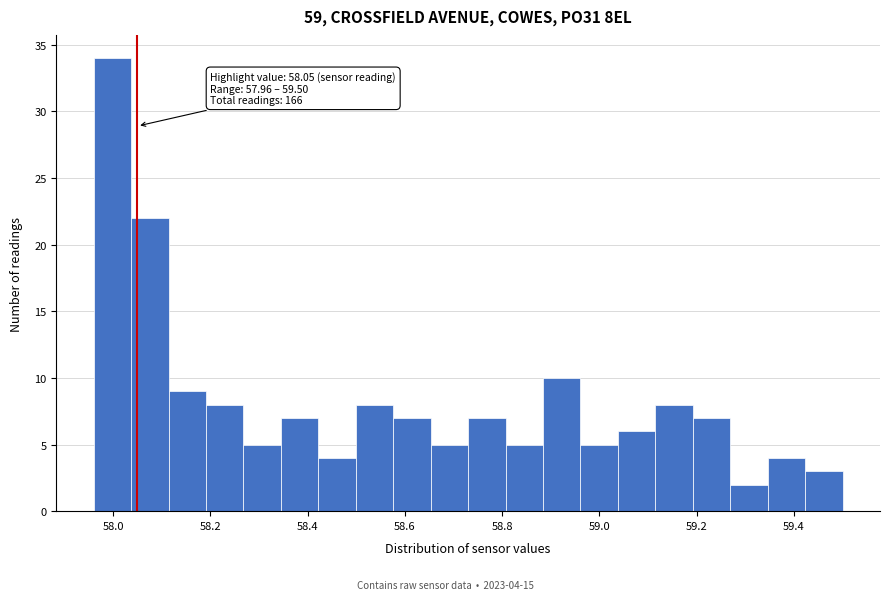

Around what value on the x-axis is the tallest bar? Give the approximate position of its centre, as read against the axis.

58.00